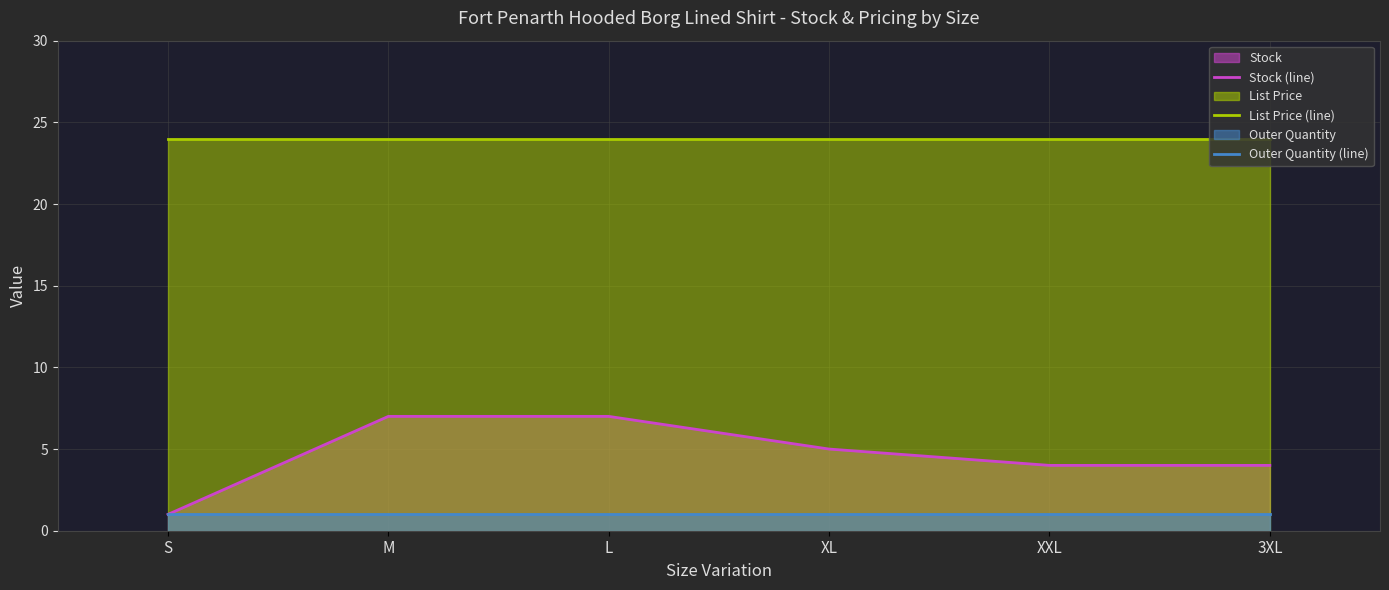

Reading right to left, what are all the values shown in this chart?

Stock (line): 4.0	4.0	5.0	7.0	7.0	1.0
List Price (line): 23.9	23.9	23.9	23.9	23.9	23.9
Outer Quantity (line): 1.0	1.0	1.0	1.0	1.0	1.0